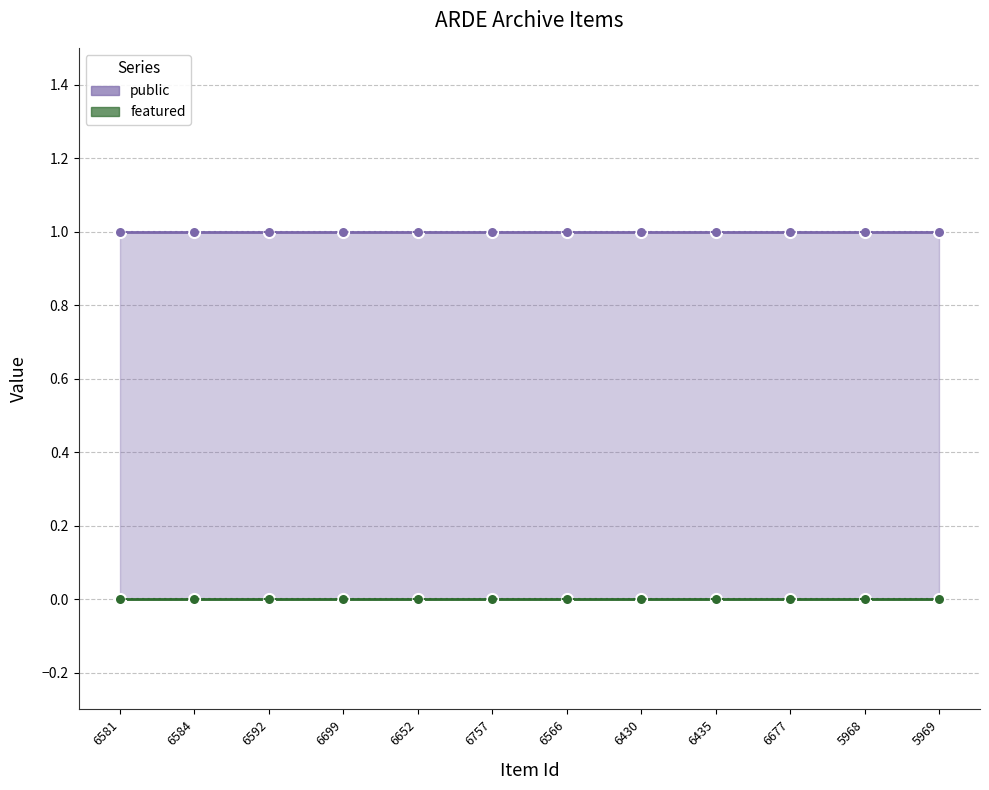

True or false: public and featured intersect in this chart.

False